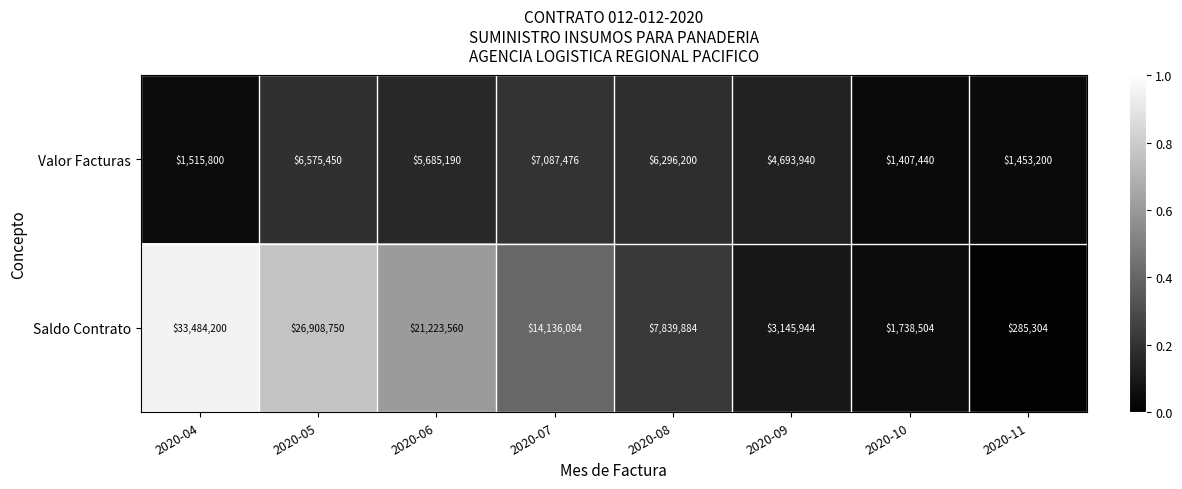

Which series has the widest spread of values?

Saldo Contrato